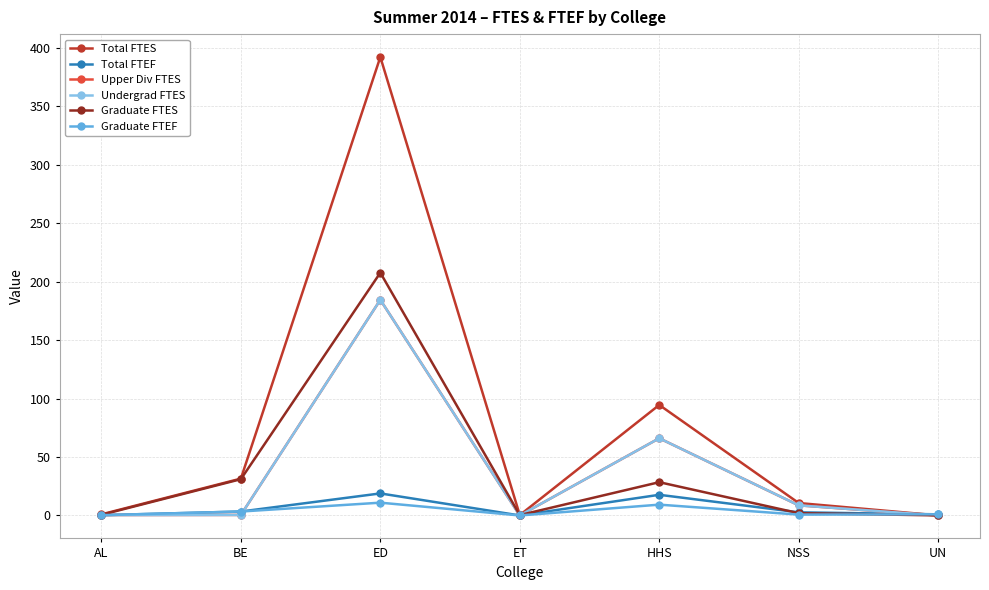

Which series has the widest spread of values?

Total FTES